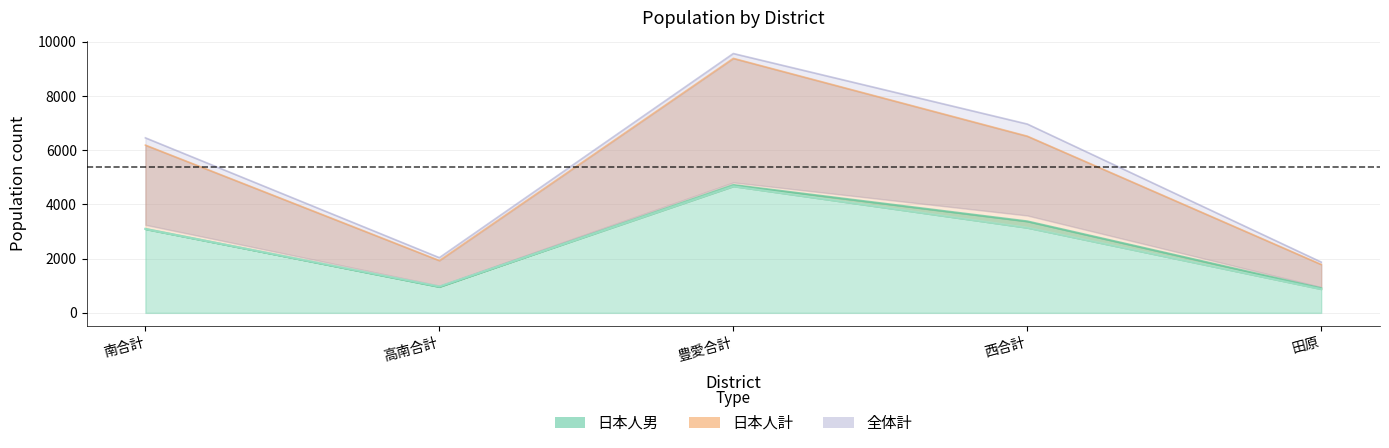

How many lines are shown in the chart?

1